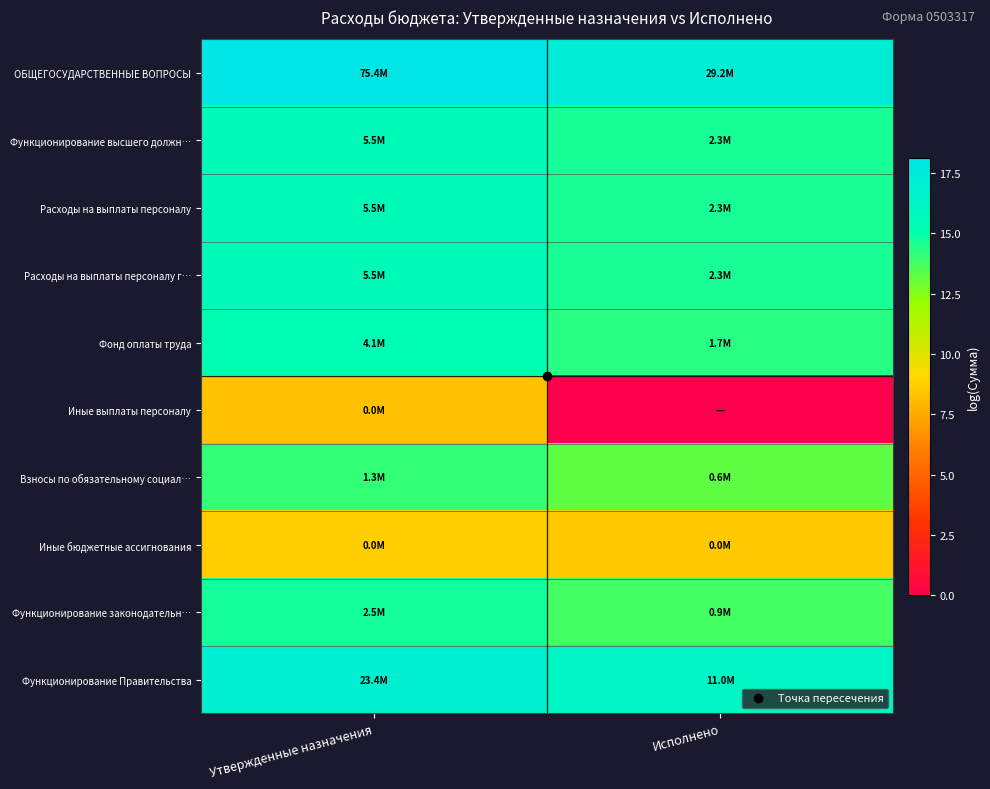

Rank the series at Исполнено from highest to lowest value.

ОБЩЕГОСУДАРСТВЕННЫЕ ВОПРОСЫ, Функционирование Правительства, Функционирование высшего должн…, Расходы на выплаты персоналу, Расходы на выплаты персоналу г…, Фонд оплаты труда, Функционирование законодательн…, Взносы по обязательному социал…, Иные бюджетные ассигнования, Иные выплаты персоналу